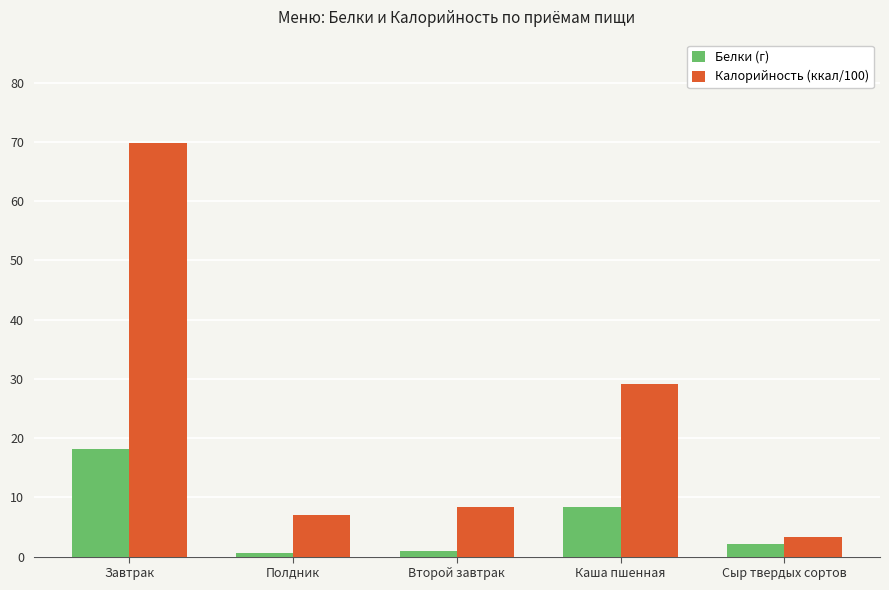

Is it true that Белки (г) equals 2.4 at Каша пшенная?

False